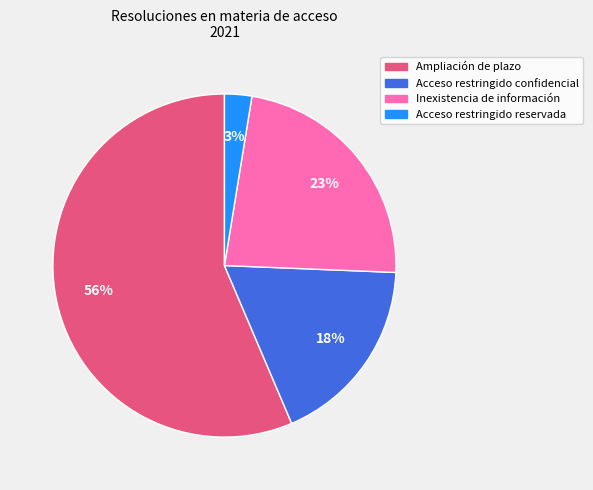

Which category has the biggest portion of the pie?

Ampliación de plazo